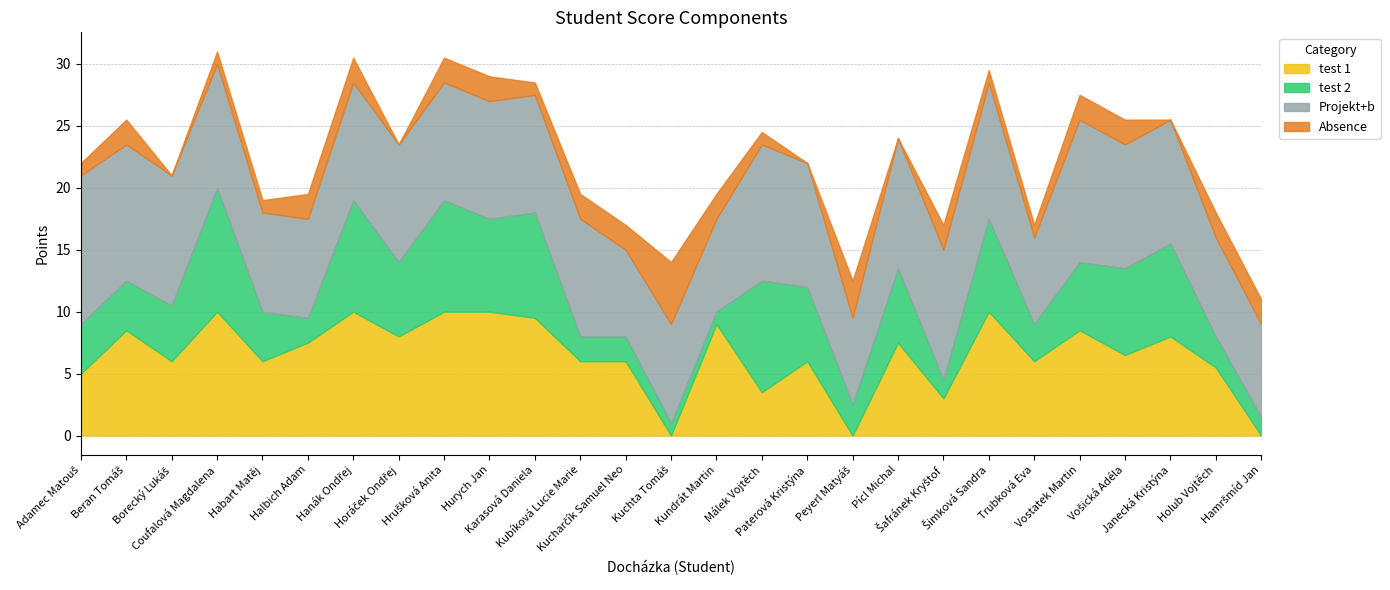

True or false: Projekt+b and test 1 intersect in this chart.

True